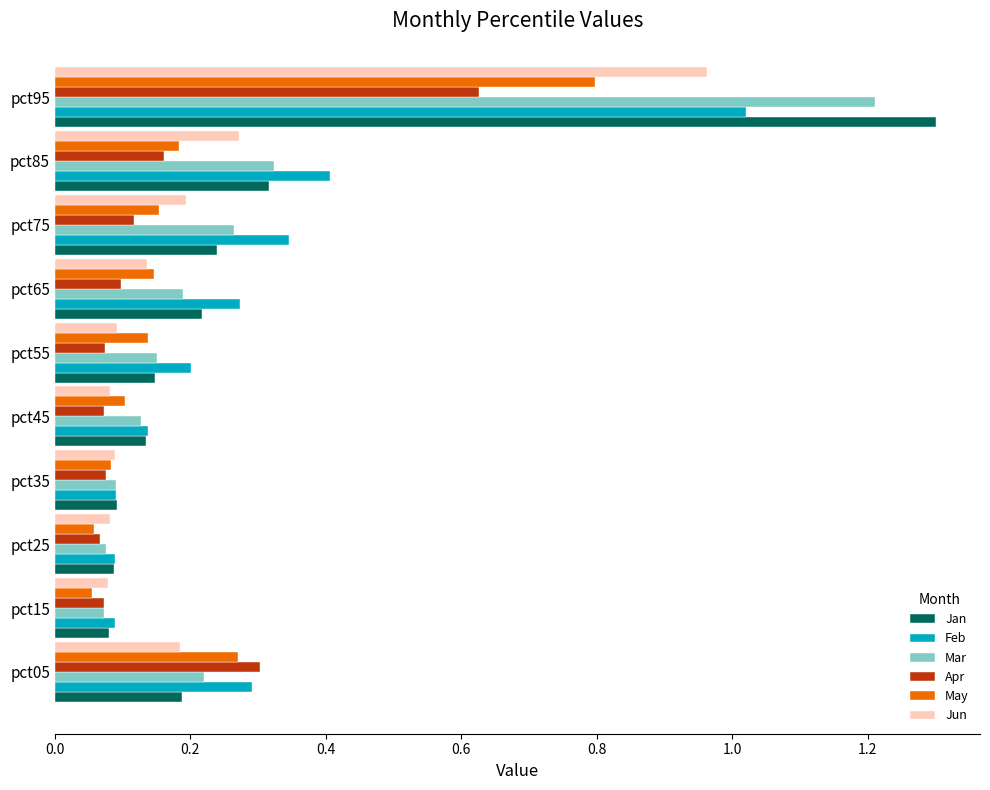

What is the sum of all Jun values?

2.2